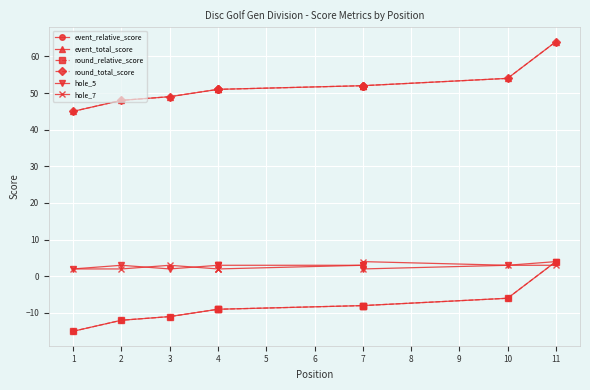

What is the difference between the round_relative_score values at 2 and 4?

3